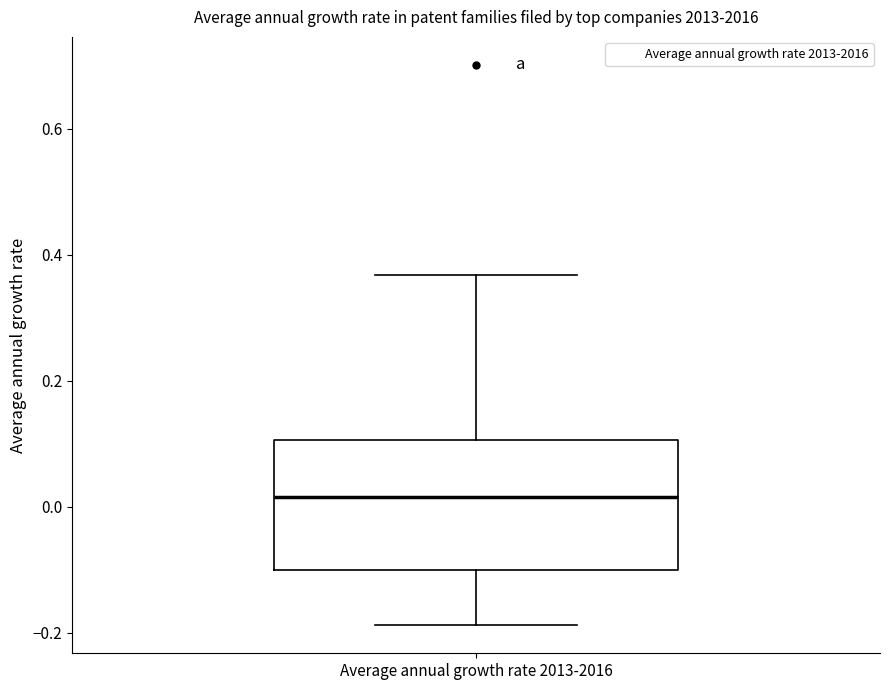

Read this box plot against the y-axis: the position of the median line, the range covered by the box, and the ends of both whiskers. The values are not printed on the chart, so give them approximately, as read against the axis.

median 0.02, box -0.10 to 0.10, whiskers -0.18 to 0.36